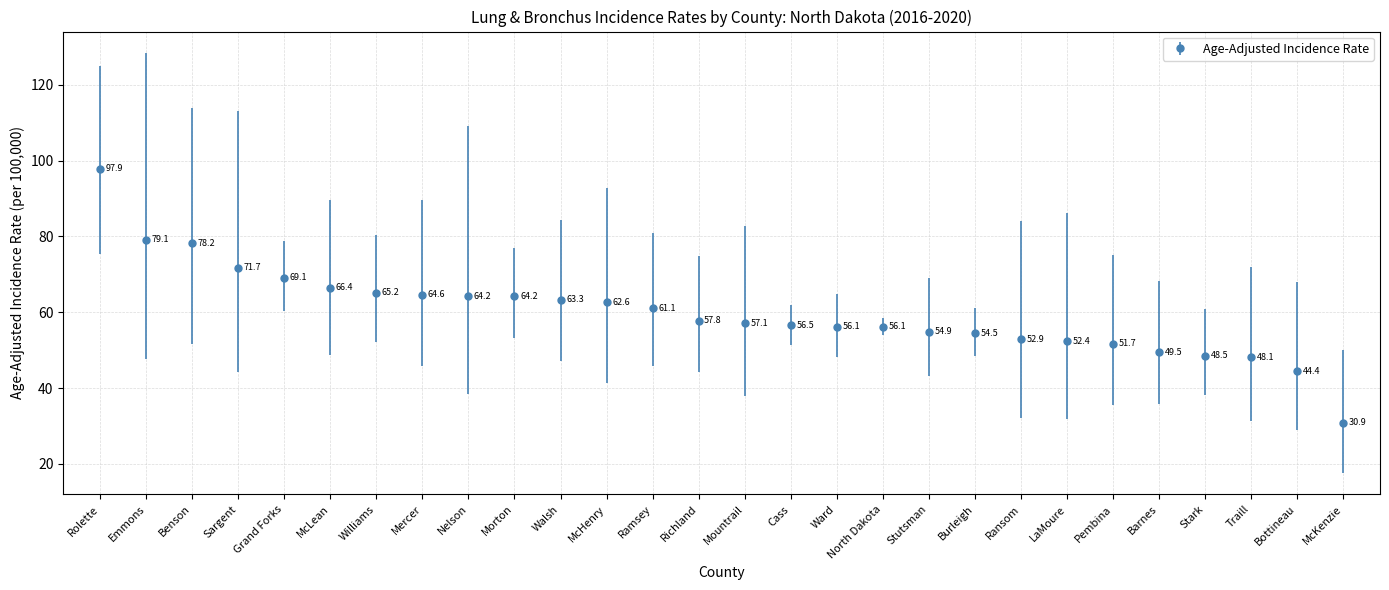

What is the maximum value shown in the chart?

97.9